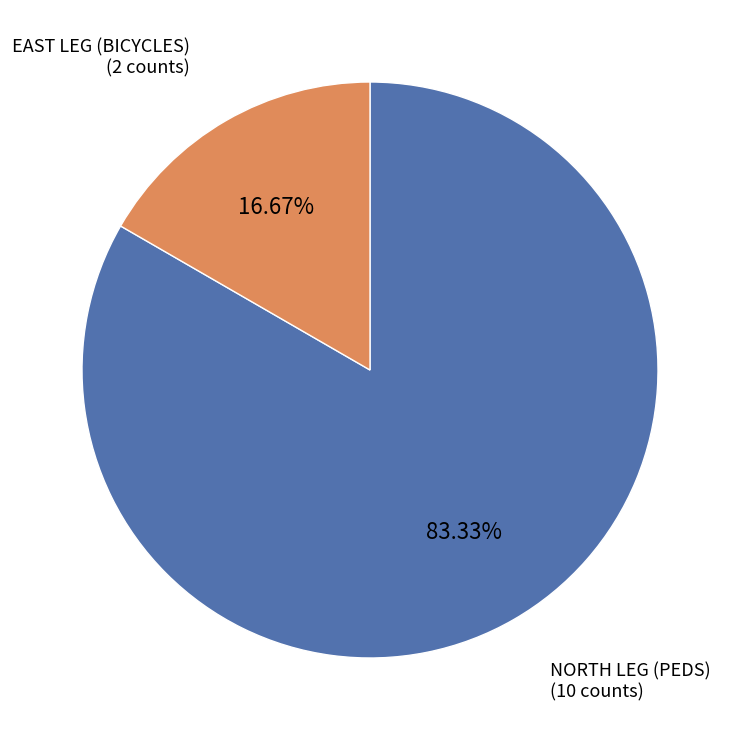

What percentage is the NORTH LEG (PEDS) slice, to the nearest percent?

83%